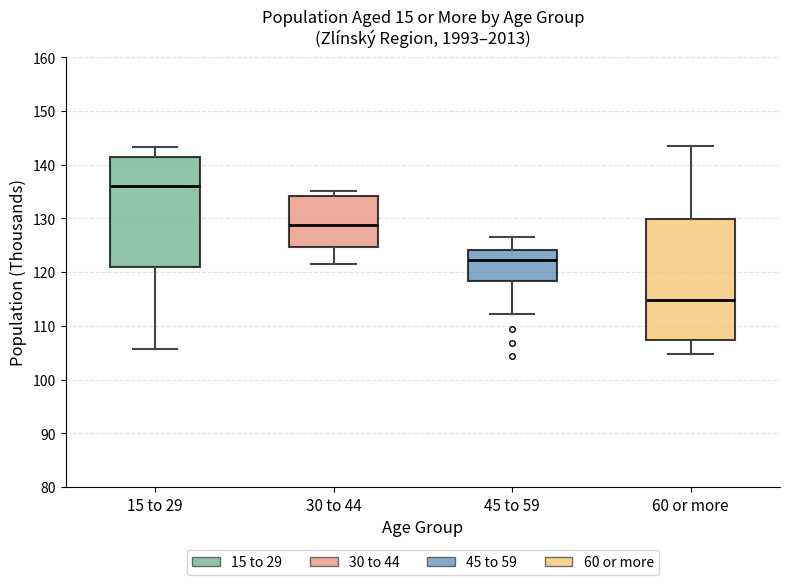

Where is the upper edge of the box for 60 or more on the y-axis? The values are not printed on the chart, so give them approximately, as read against the axis.

130